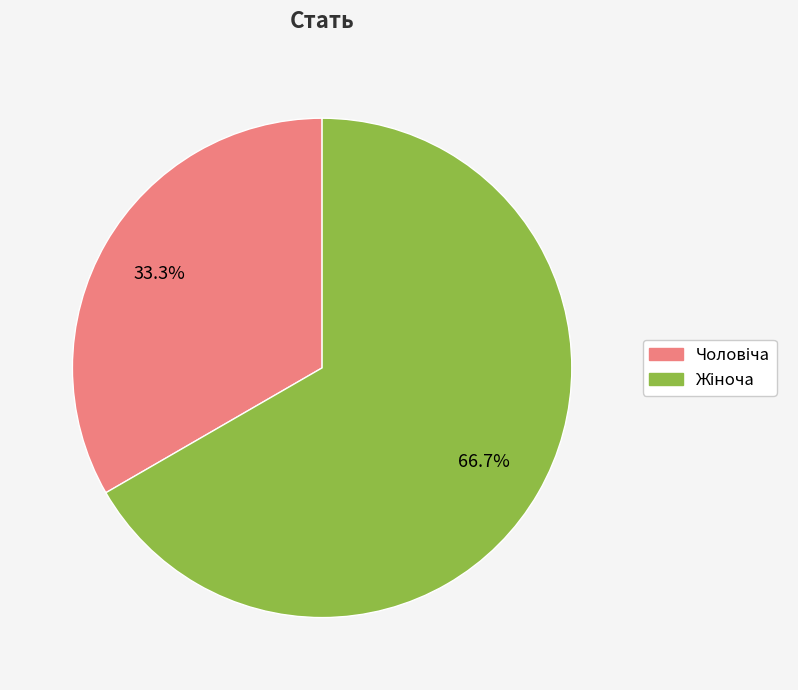

Does Жіноча represent more than half of the total?

Yes